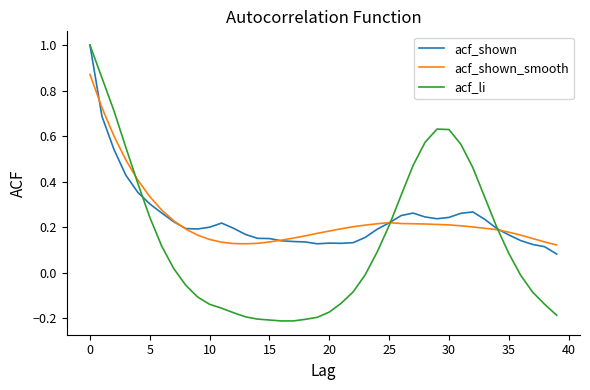

At which category does acf_shown_smooth reach its first local peak?

25